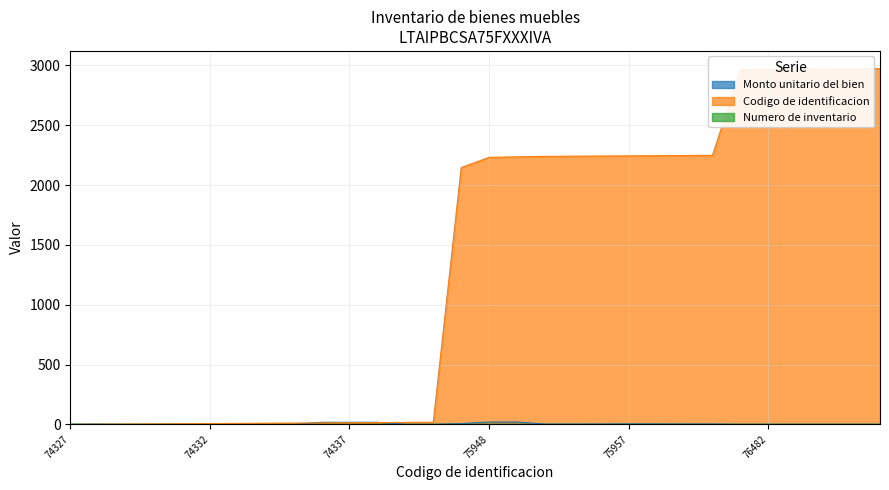

True or false: Codigo de identificacion has more than 2 points higher than both neighbors.

False